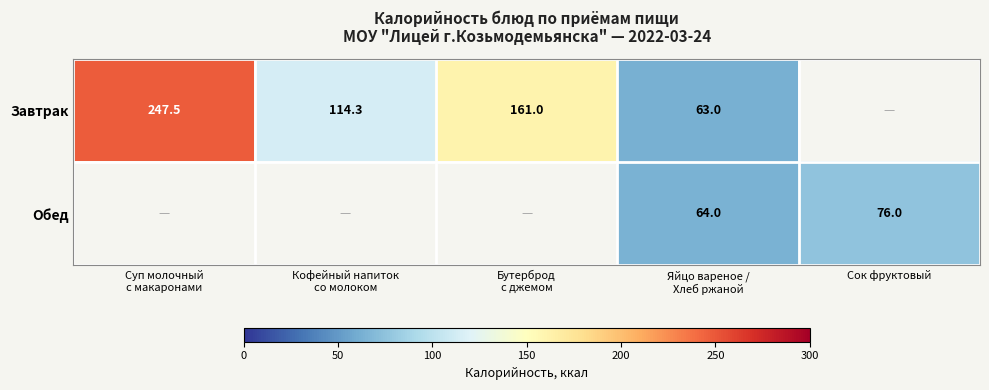

What is the total value across all series at Яйцо вареное /
Хлеб ржаной?

127.0